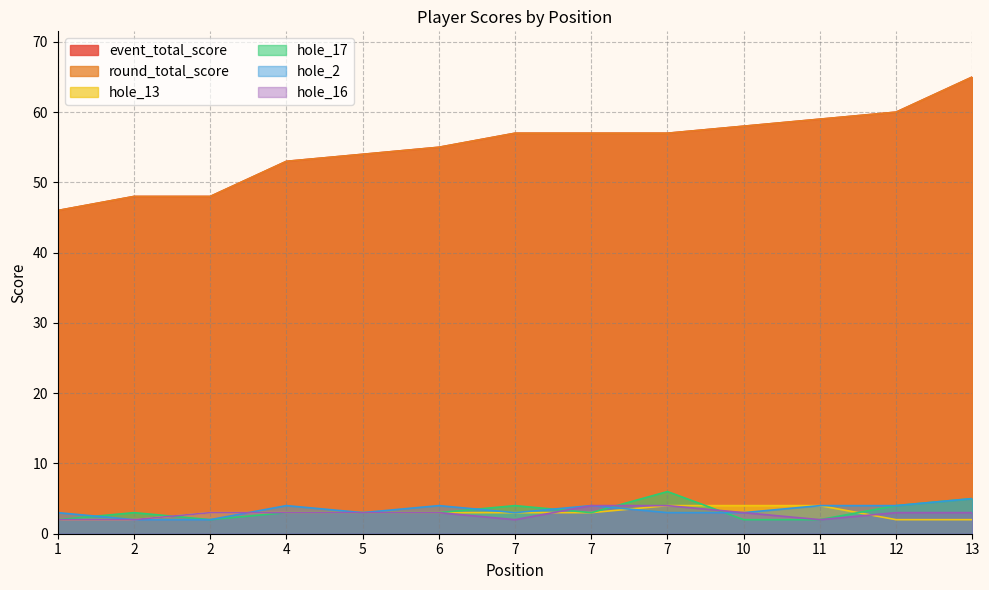

At which label is hole_17 closest to 4?

7